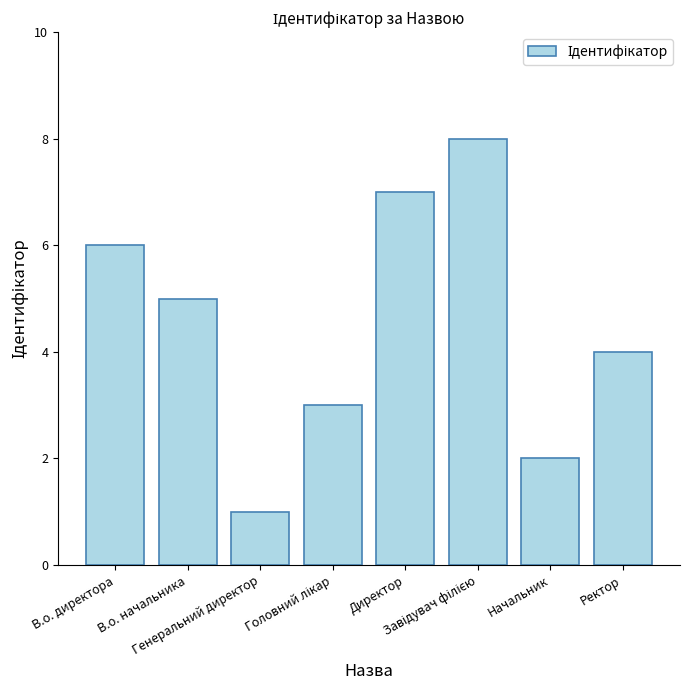

The value at В.о. директора is 6. True or false?

True